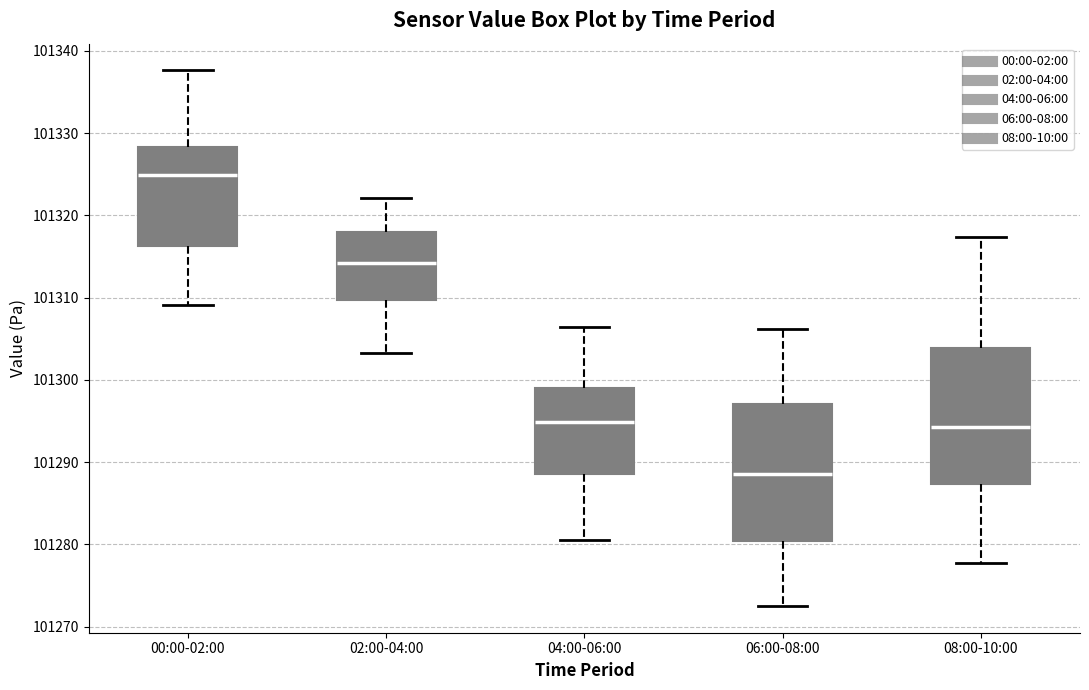

Reading left to right, transcribe this box plot: for each box, give where its median line is, the range the box spans, and where its two whiskers end, as read against the y-axis. The values are not printed on the chart, so give them approximately, as read against the axis.

00:00-02:00: median 101325, box 101316 to 101328, whiskers 101309 to 101338
02:00-04:00: median 101314, box 101310 to 101318, whiskers 101303 to 101322
04:00-06:00: median 101295, box 101289 to 101299, whiskers 101281 to 101306
06:00-08:00: median 101289, box 101280 to 101297, whiskers 101273 to 101306
08:00-10:00: median 101294, box 101287 to 101304, whiskers 101278 to 101317